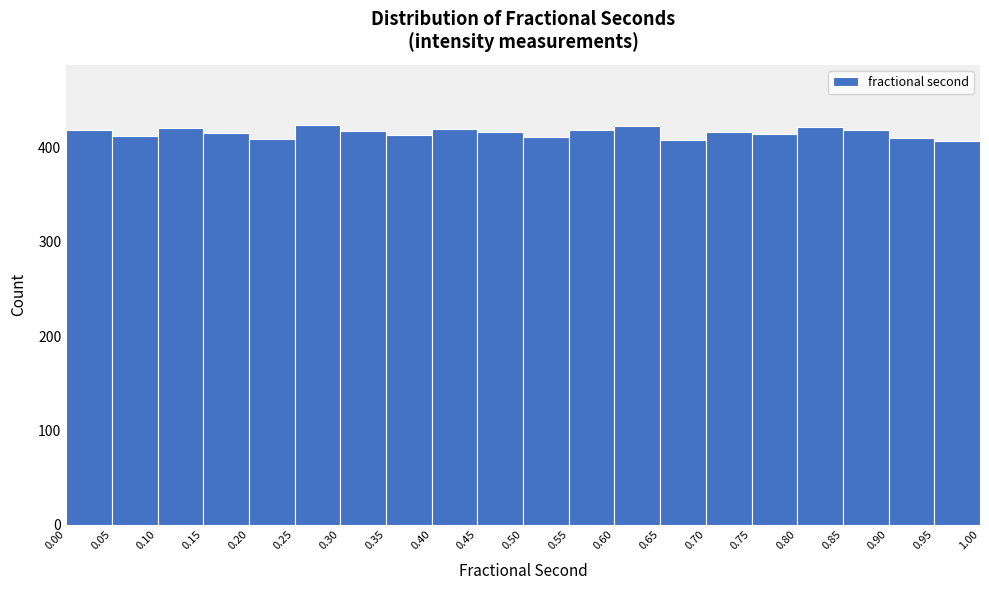

What is the height of the bar covering 0.90 to 0.95 on the x-axis? The values are not printed on the chart, so give them approximately, as read against the axis.

410